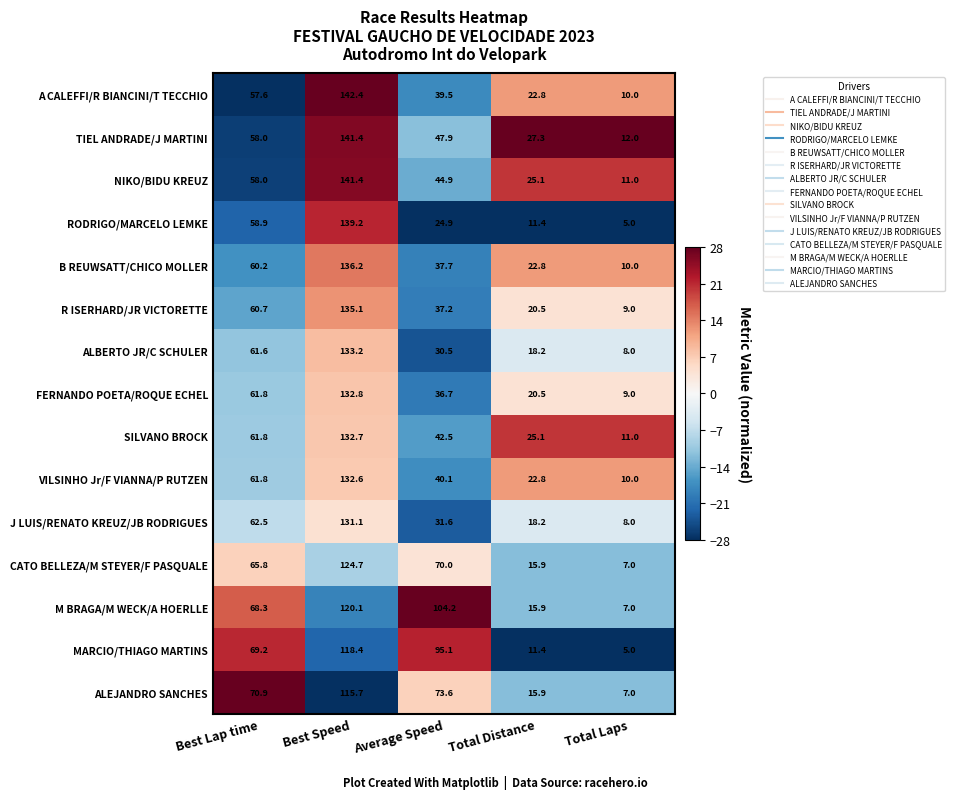

What is the average value of the TIEL ANDRADE/J MARTINI series?

57.3